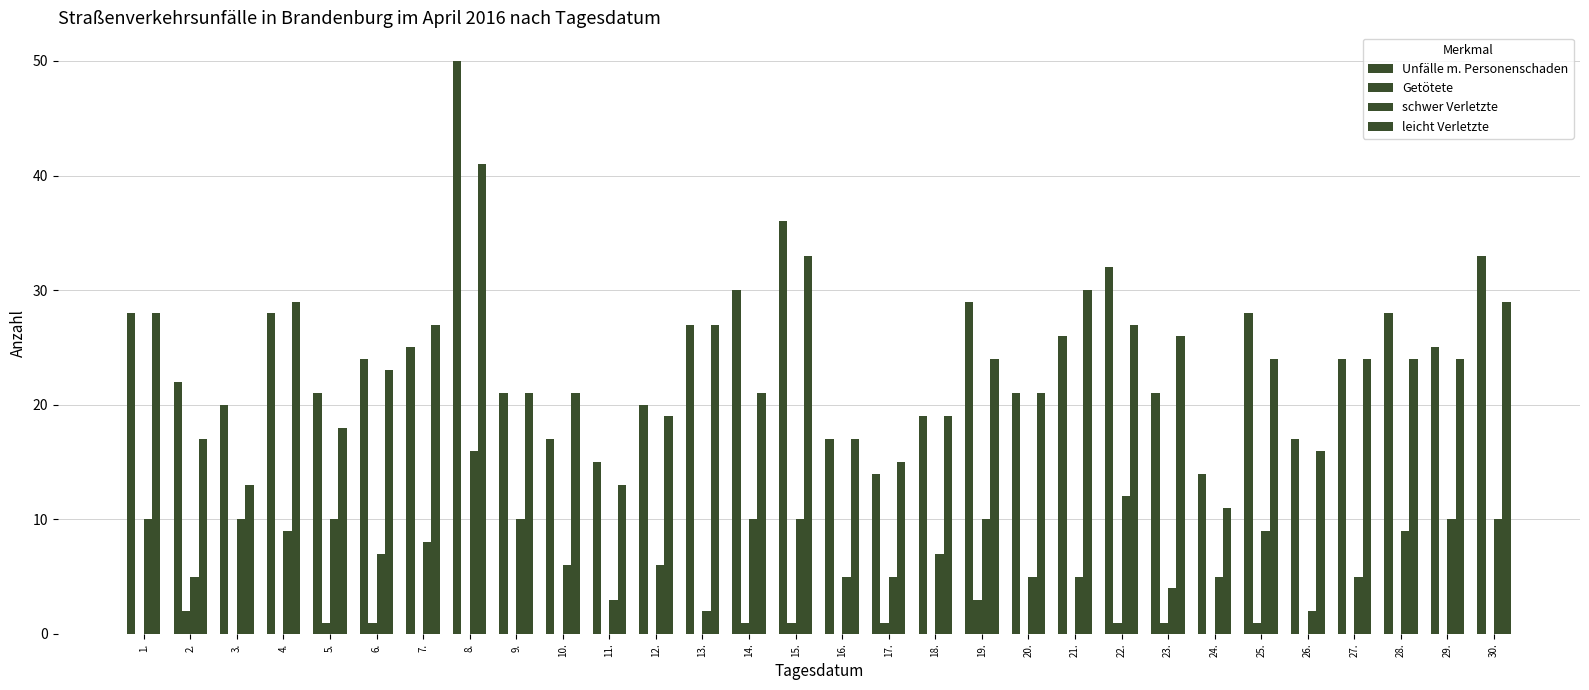

Are the bars horizontal?

No